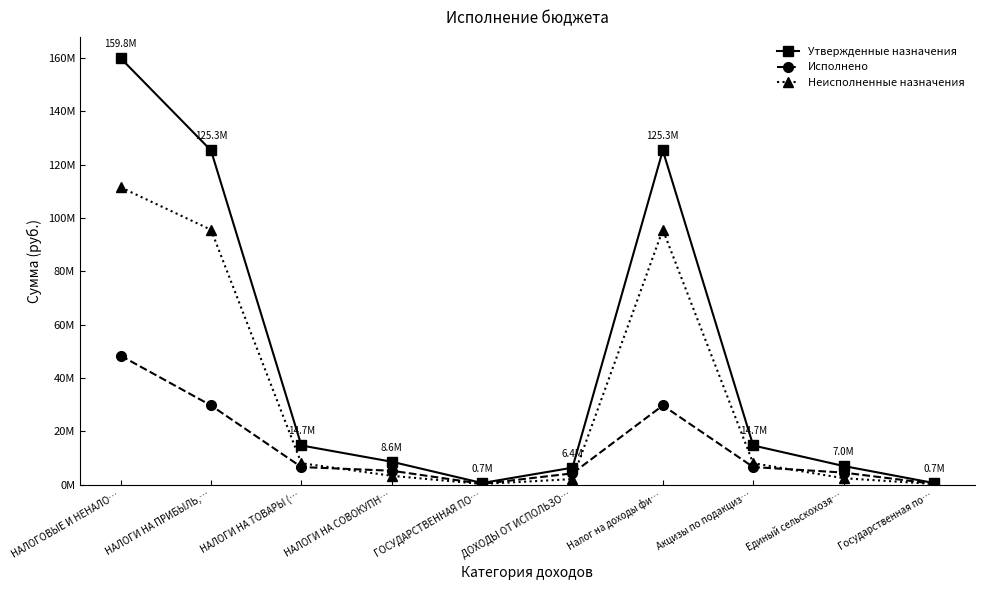

List the series in order of their overall mean, highest first.

Утвержденные назначения, Неисполненные назначения, Исполнено